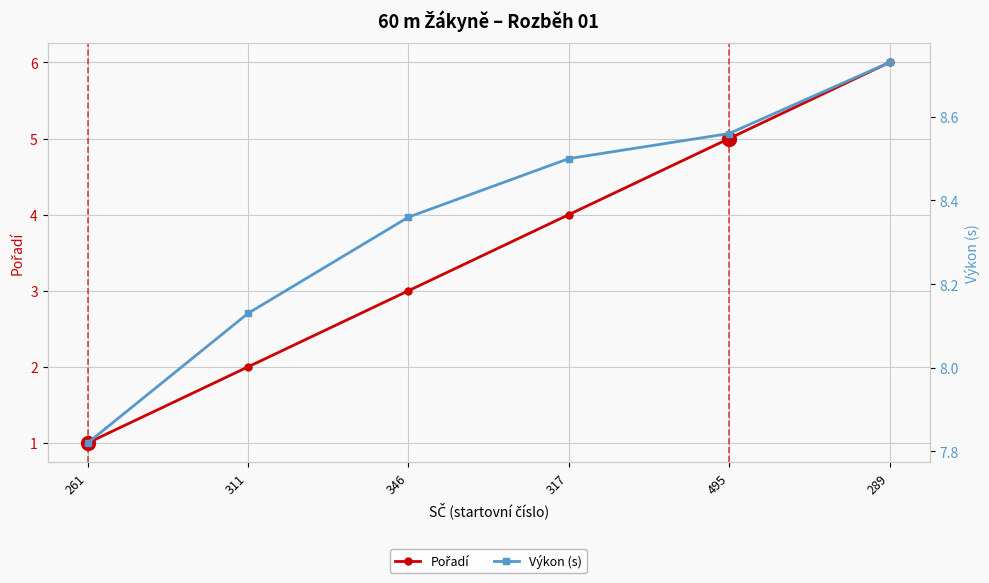

Reading left to right, what are all the values shown in this chart?

Pořadí: 261=1.0	311=2.0	346=3.0	317=4.0	495=5.0	289=6.0
Výkon (s): 261=7.8	311=8.1	346=8.4	317=8.5	495=8.6	289=8.7